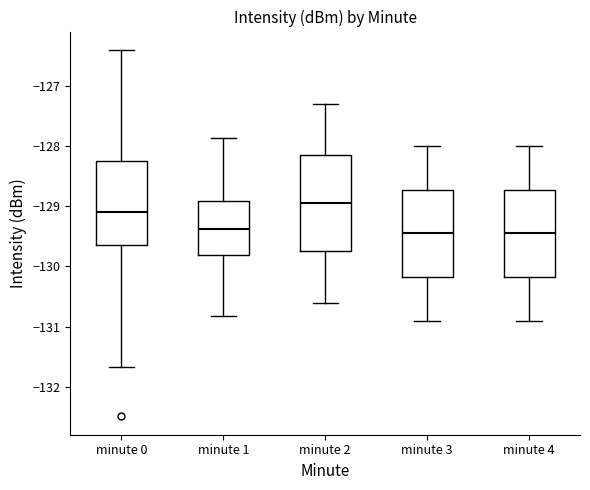

Reading left to right, read every box against the y-axis: the position of its median line, the range the box covers, and the ends of its whiskers. The values are not printed on the chart, so give them approximately, as read against the axis.

minute 0: median -129.1, box -129.6 to -128.3, whiskers -131.7 to -126.4
minute 1: median -129.4, box -129.8 to -128.9, whiskers -130.8 to -127.9
minute 2: median -128.9, box -129.7 to -128.1, whiskers -130.6 to -127.3
minute 3: median -129.4, box -130.2 to -128.7, whiskers -130.9 to -128.0
minute 4: median -129.4, box -130.2 to -128.7, whiskers -130.9 to -128.0